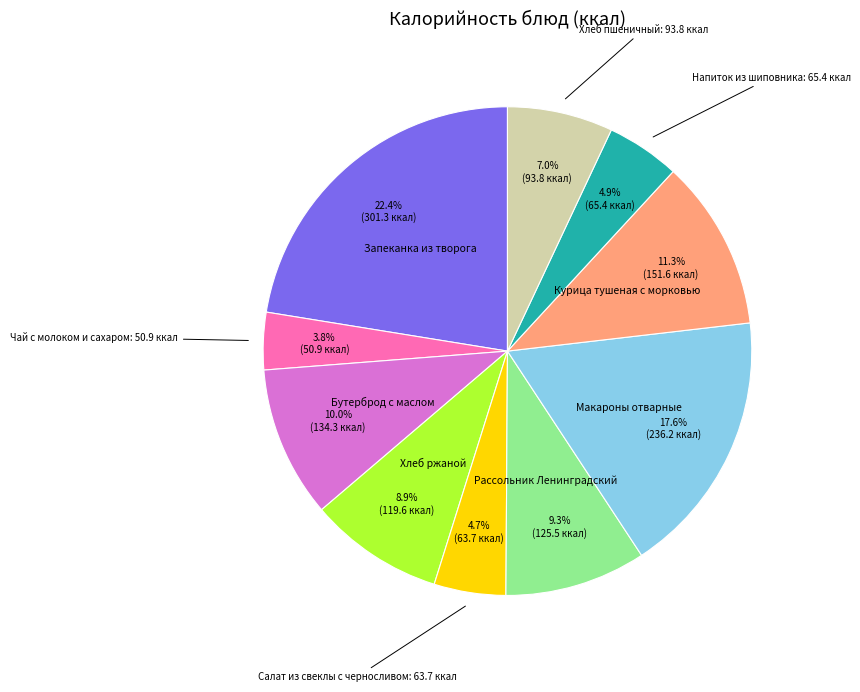

Is there a majority slice in this chart?

No